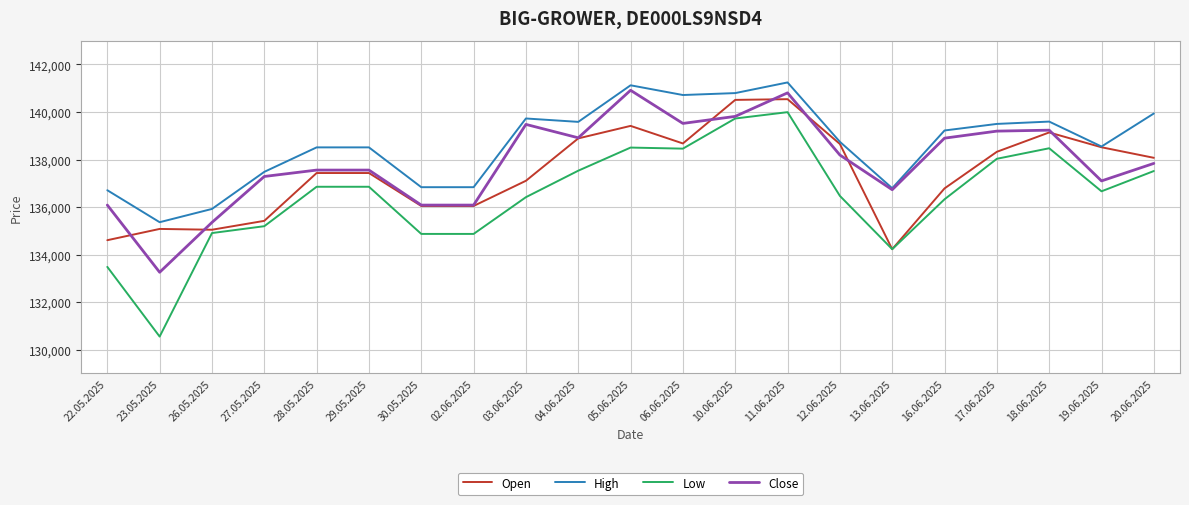

What are all the series names shown in the legend?

Open, High, Low, Close